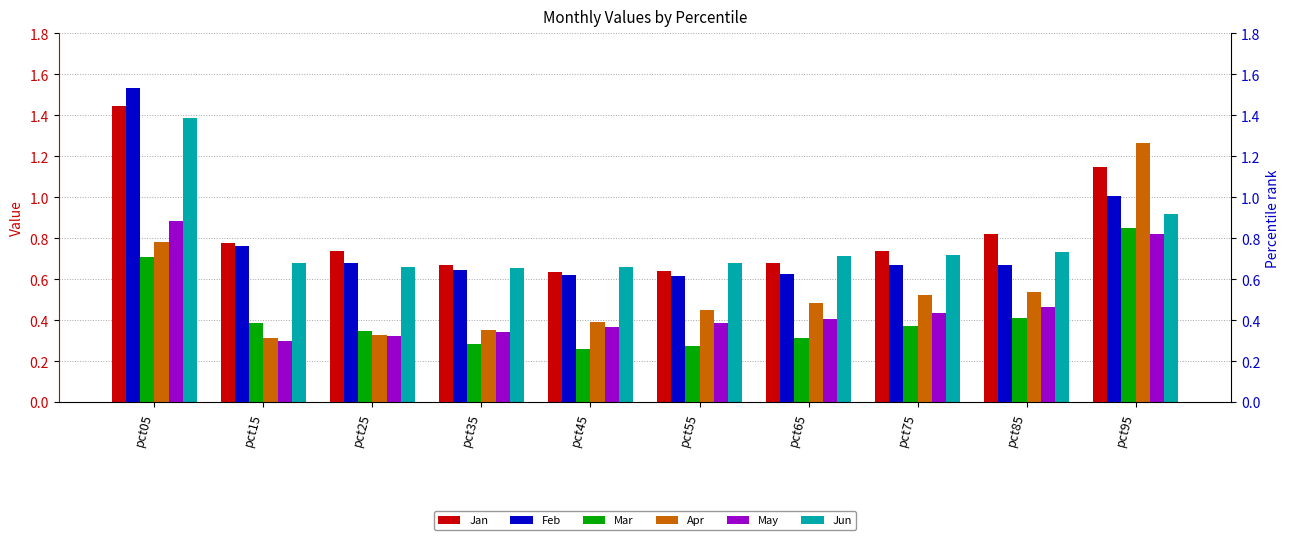

At which label does Apr reach its peak?

pct95